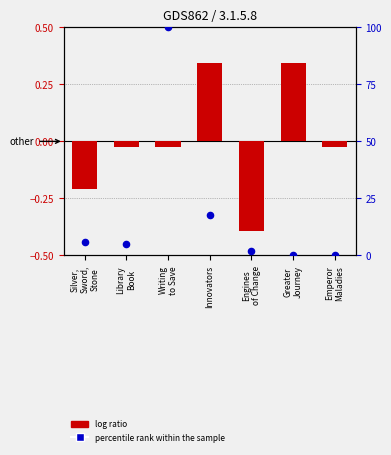

Which series contains the lowest Y value?

log ratio